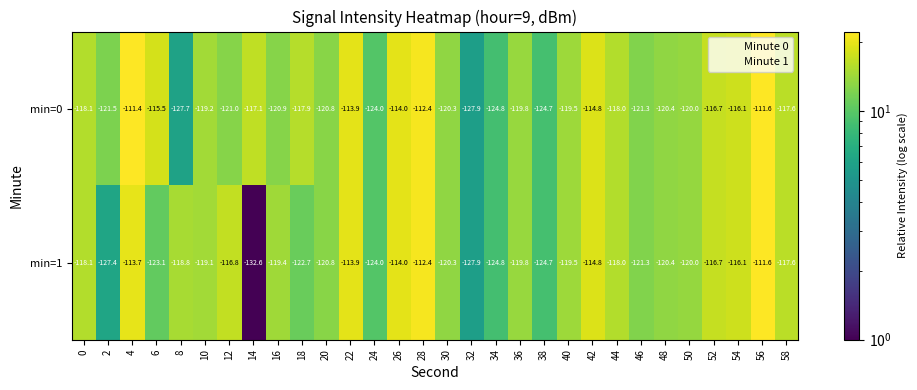

List the series in order of their overall mean, lowest first.

min=1, min=0